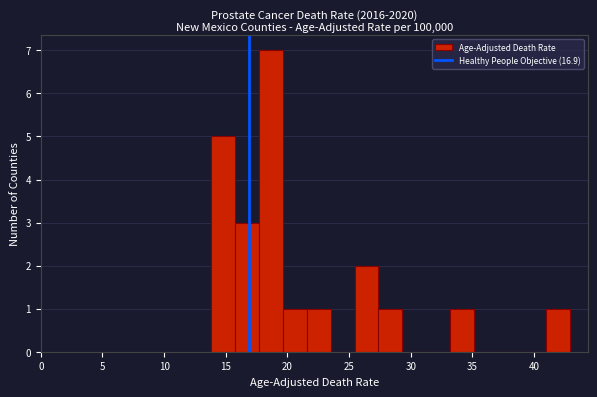

Read against the x-axis, roughly where is the centre of the tallest bar?

18.5